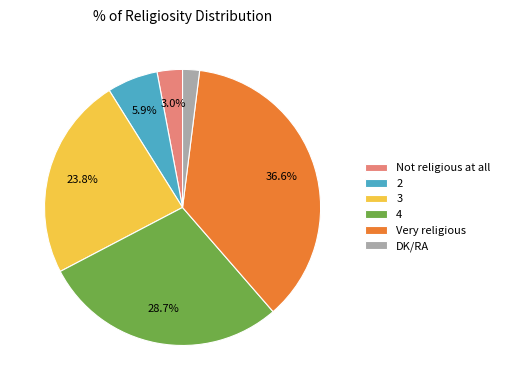

Which category has the biggest portion of the pie?

Very religious